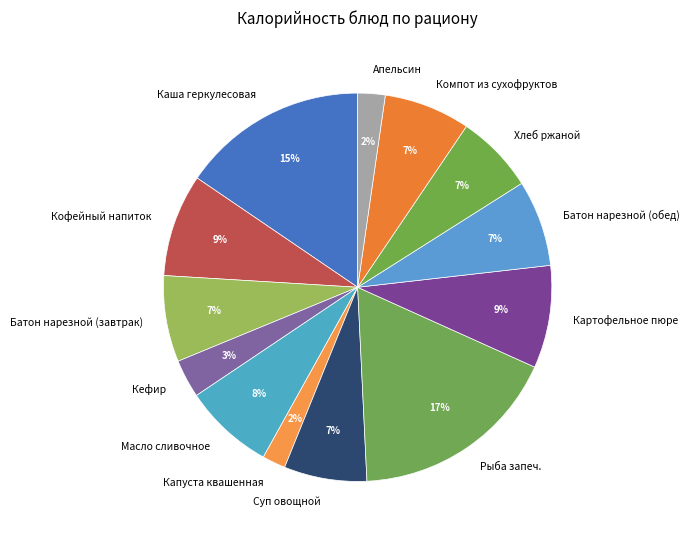

Which slice is the largest?

Рыба запеч.